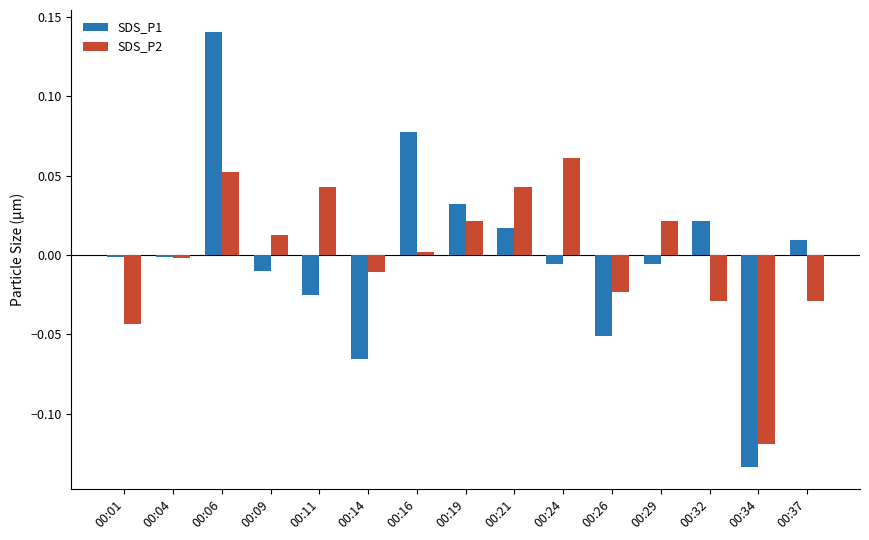

Are the bars grouped side by side (vs. stacked)?

Yes